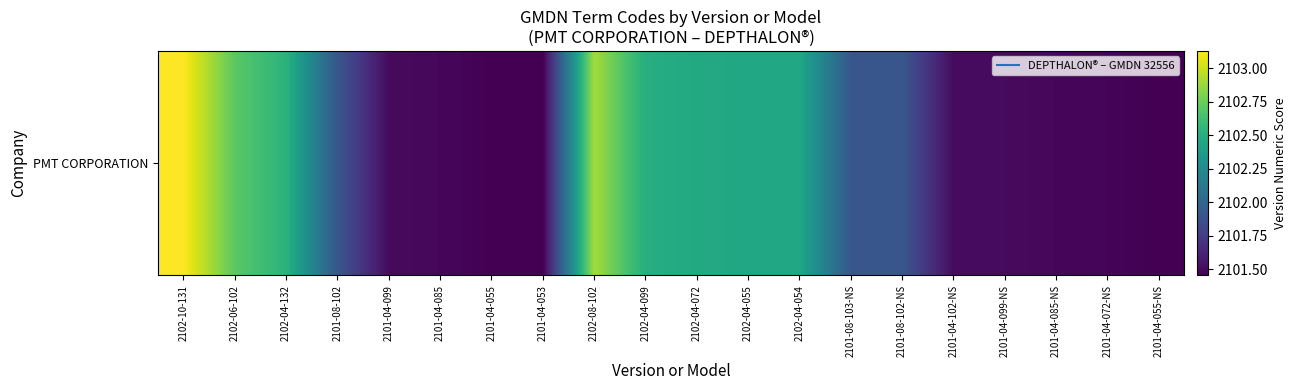

What is the ratio of the value at 2101-04-099-NS to the value at 2101-04-072-NS?

1.0